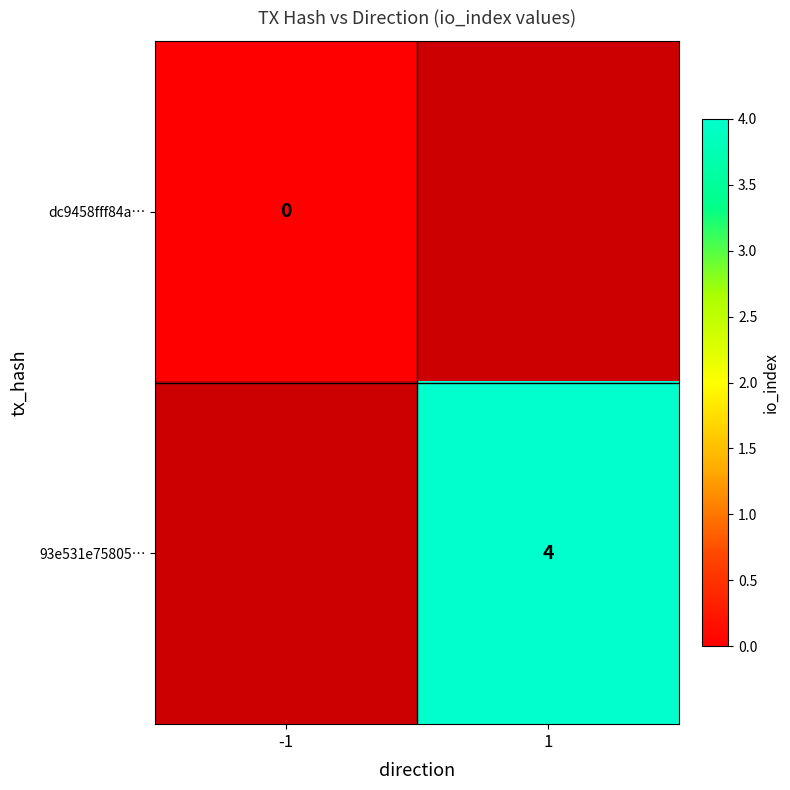

Is the value of dc9458fff84a… at -1 greater than the value of 93e531e75805… at 1?

No